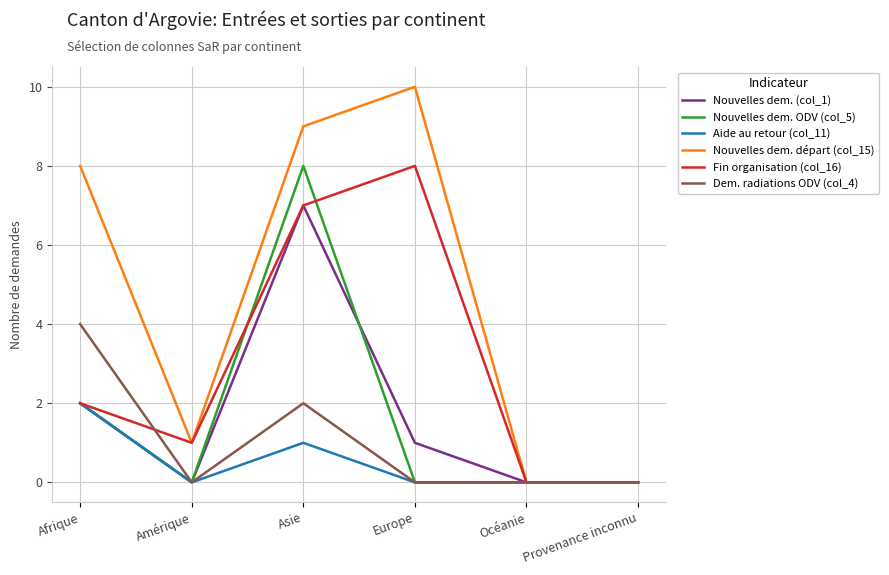

In Fin organisation (col_16), how many points are higher than both neighbors (excluding endpoints)?

1